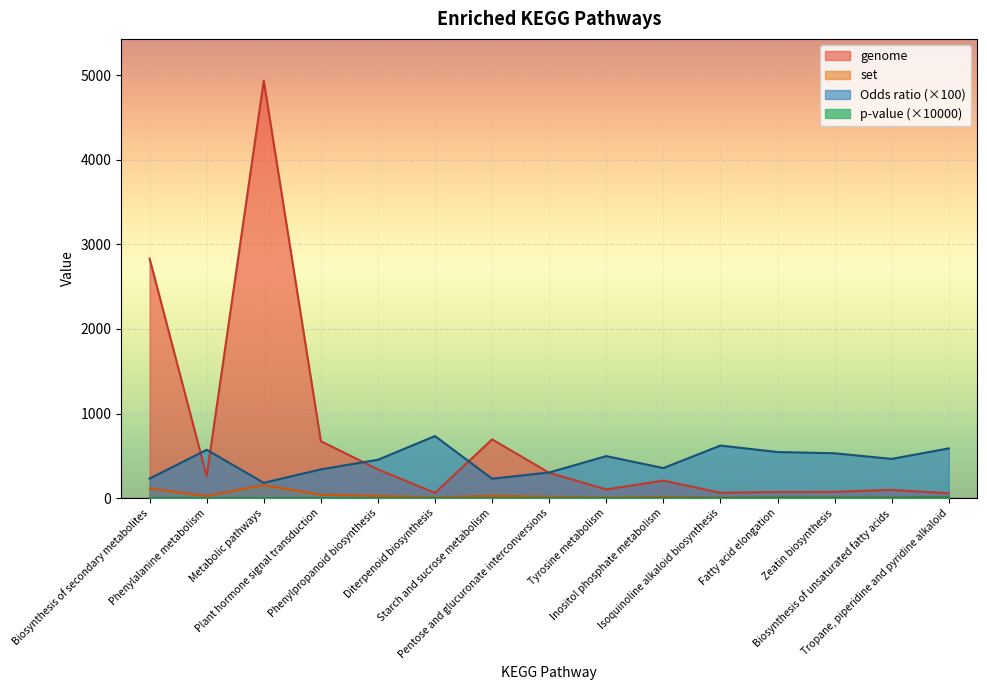

Rank the series at Inositol phosphate metabolism from lowest to highest value.

p-value scaled, set, genome, Odds ratio